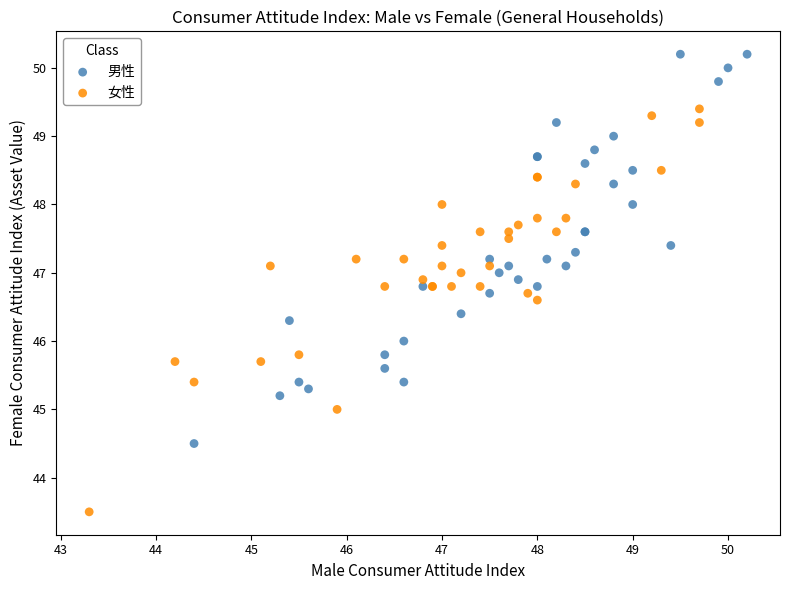

Which series reaches the minimum Y coordinate?

女性